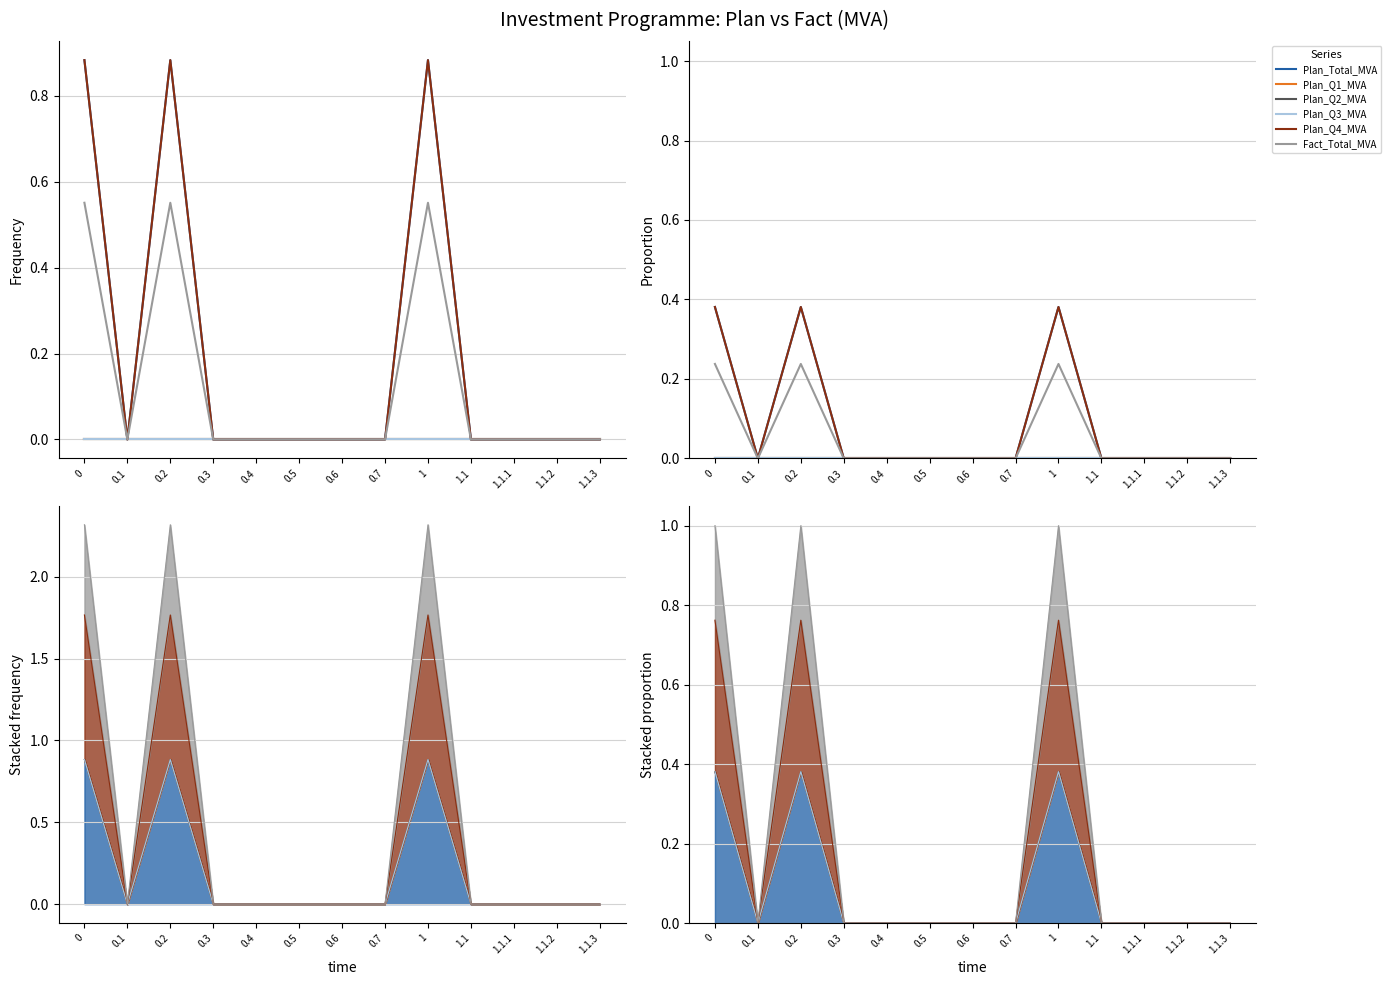

Does the chart have visible grid lines?

Yes